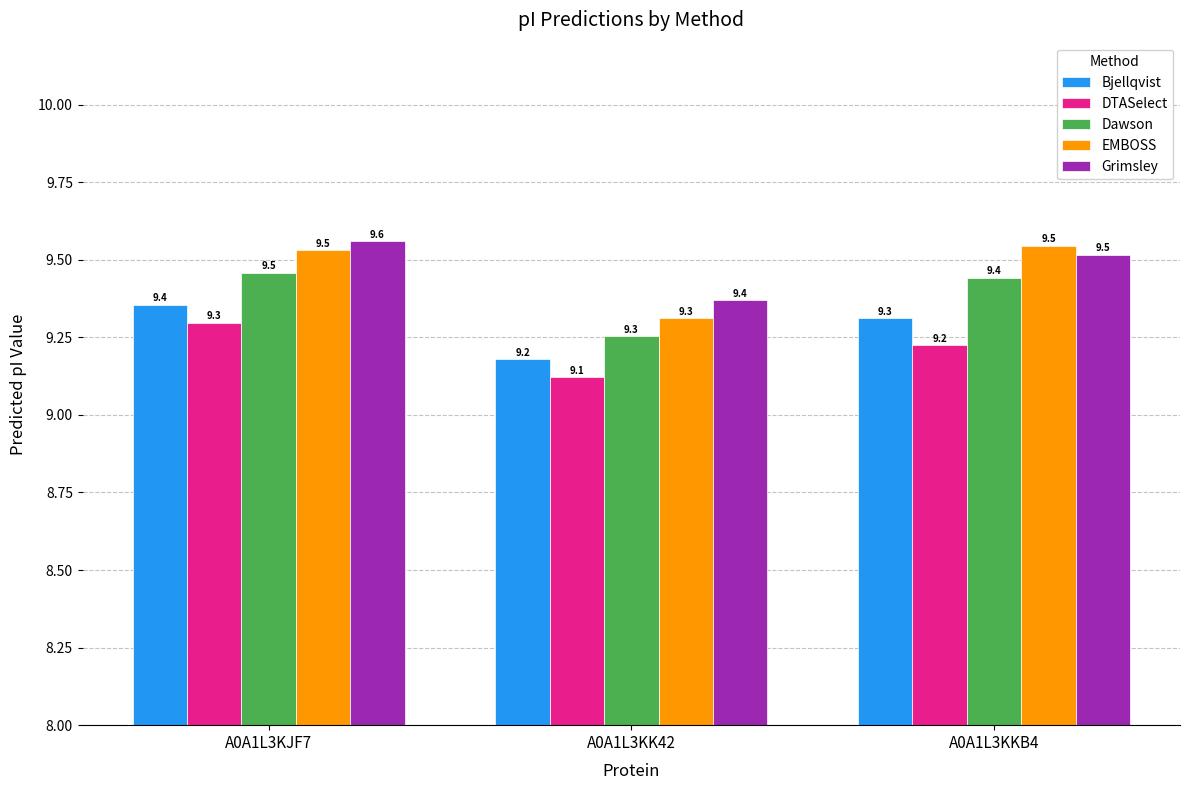

The Bjellqvist series shows 15.2 at A0A1L3KKB4. True or false?

False